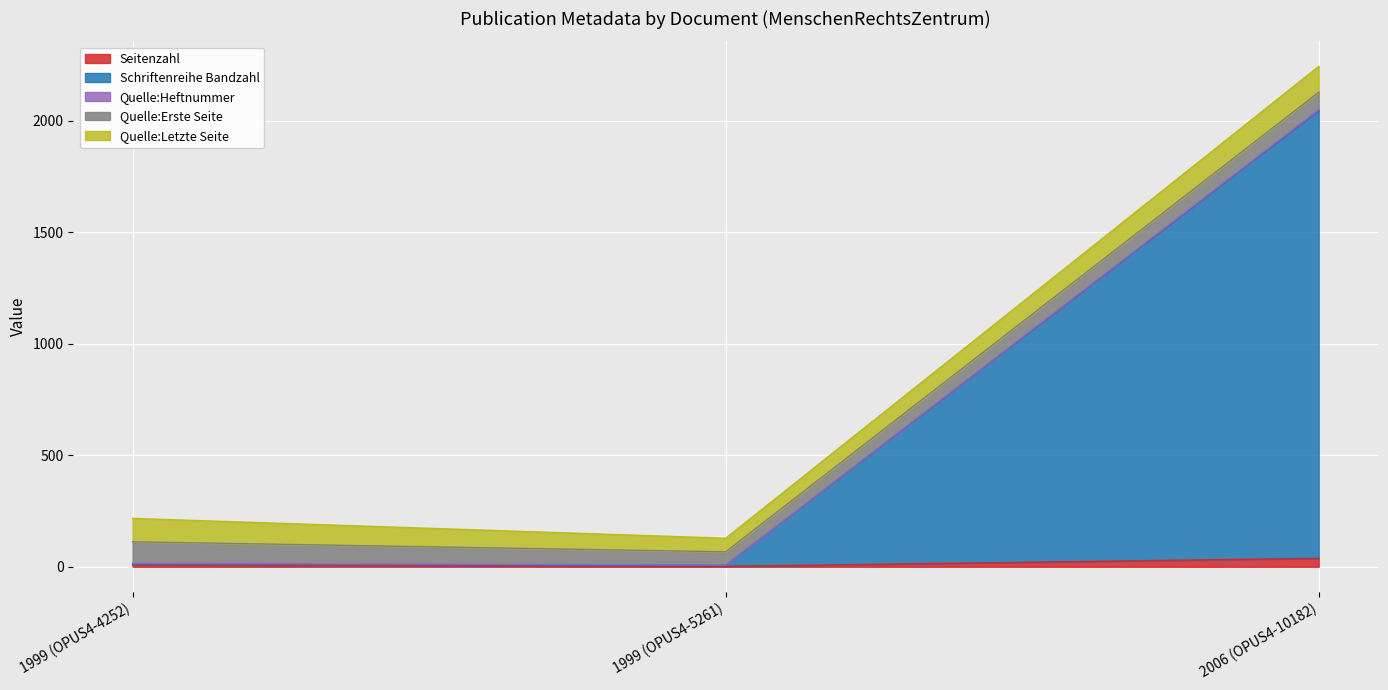

Which series has the widest spread of values?

Schriftenreihe Bandzahl